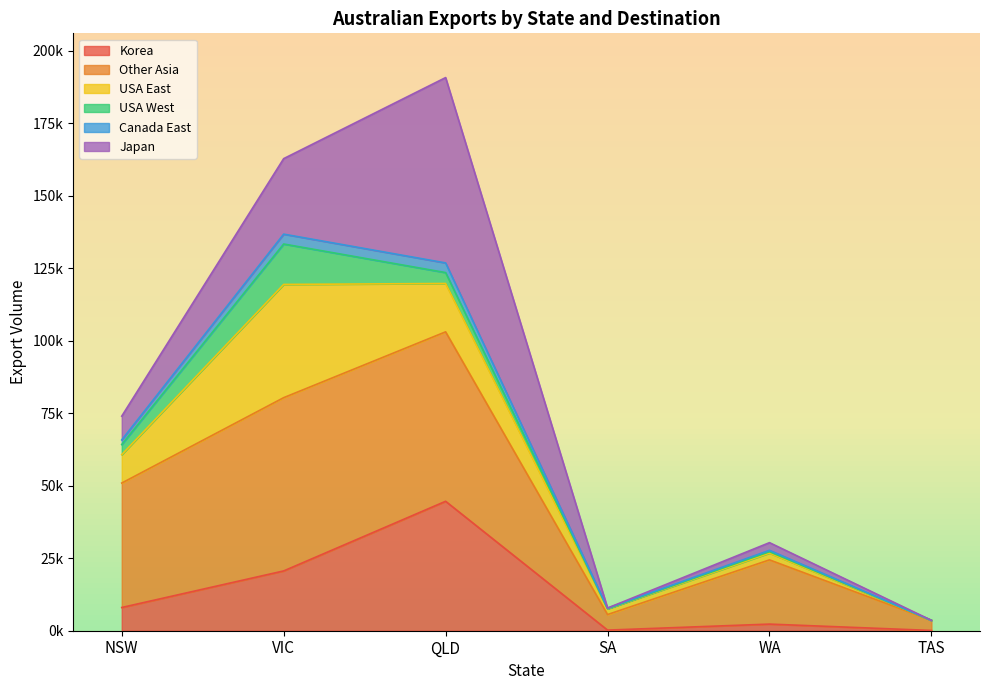

Which has a higher value, SA or NSW?

NSW